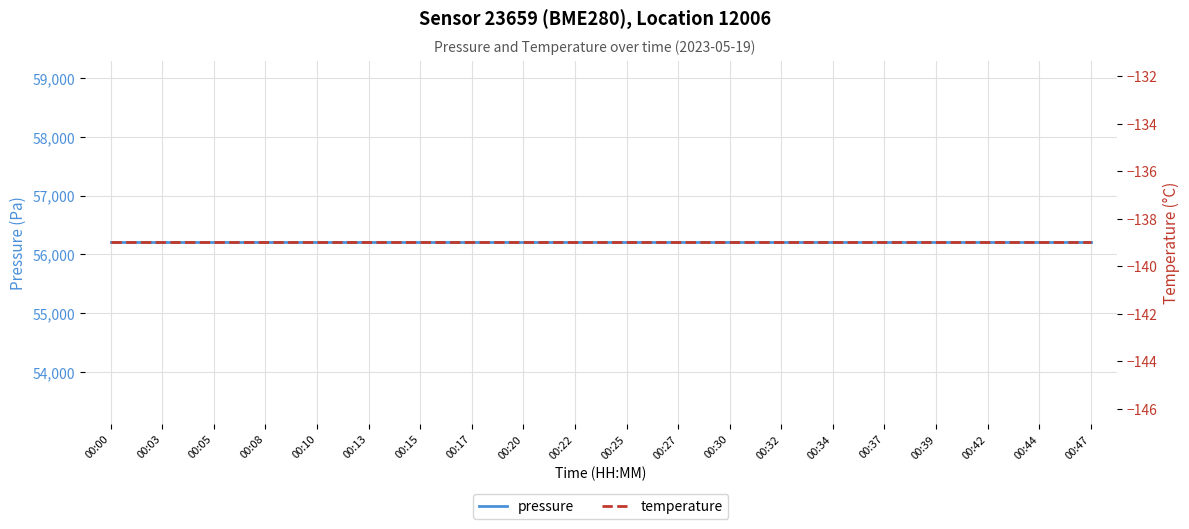

At which category is the sum across all series the highest?

00:00